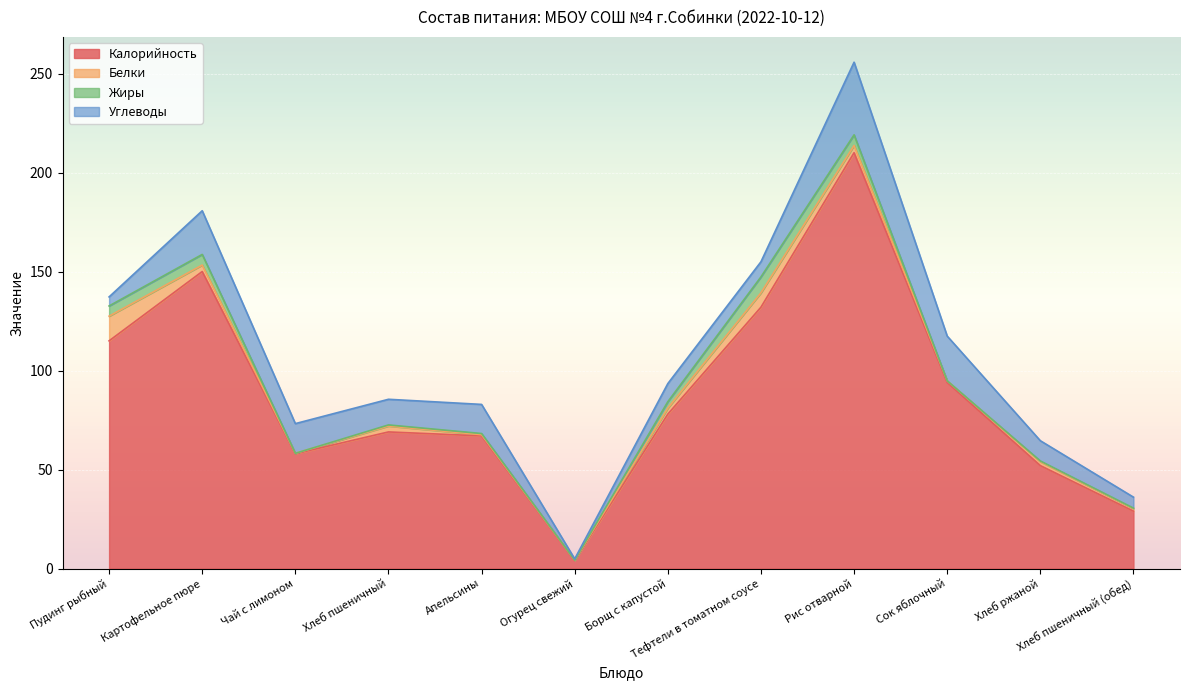

How many distinct data groups are displayed?

4